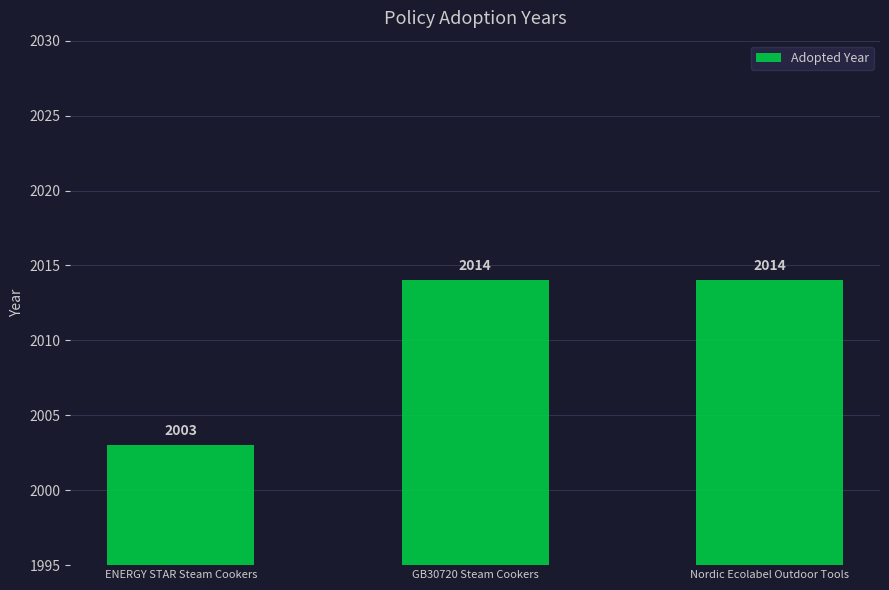

Are the bars grouped side by side (vs. stacked)?

No